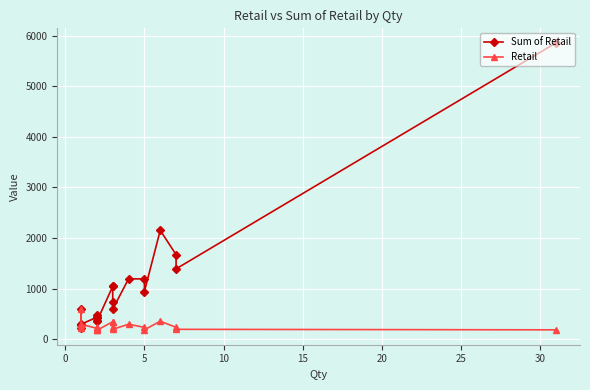

List the series in order of their overall mean, lowest first.

Retail, Sum of Retail